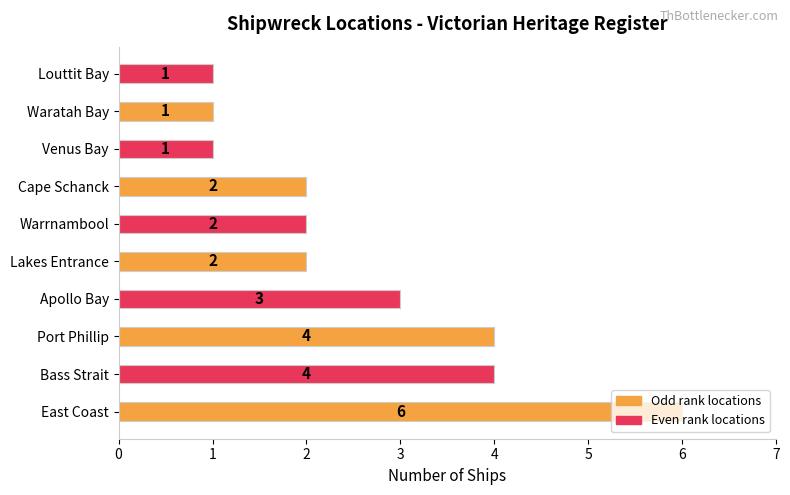

What is the average value?

3